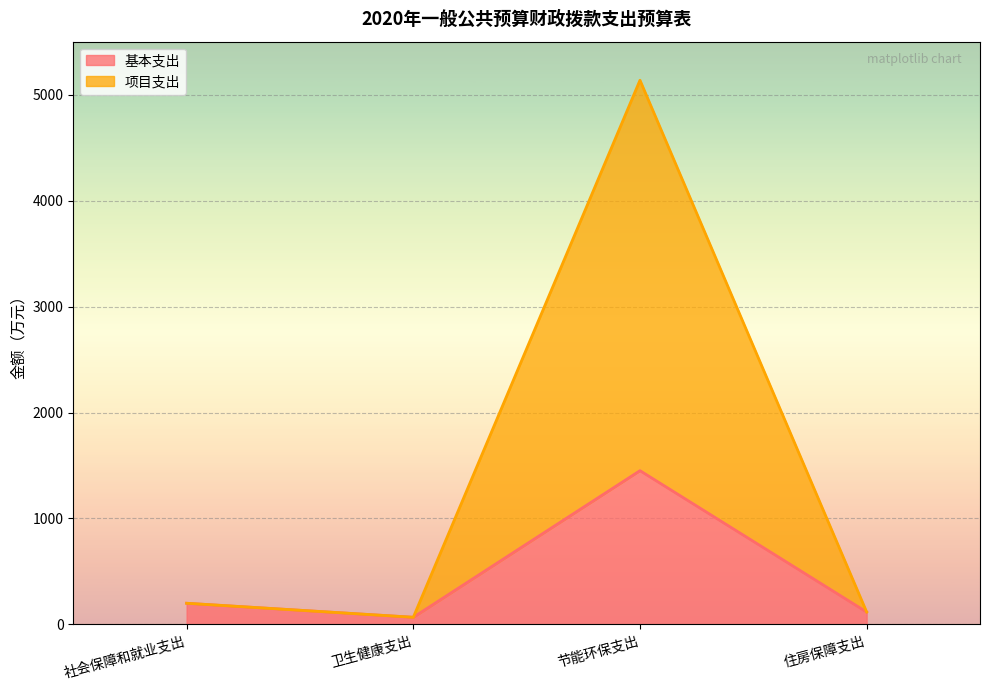

At which label does 项目支出 first exceed 199?

社会保障和就业支出